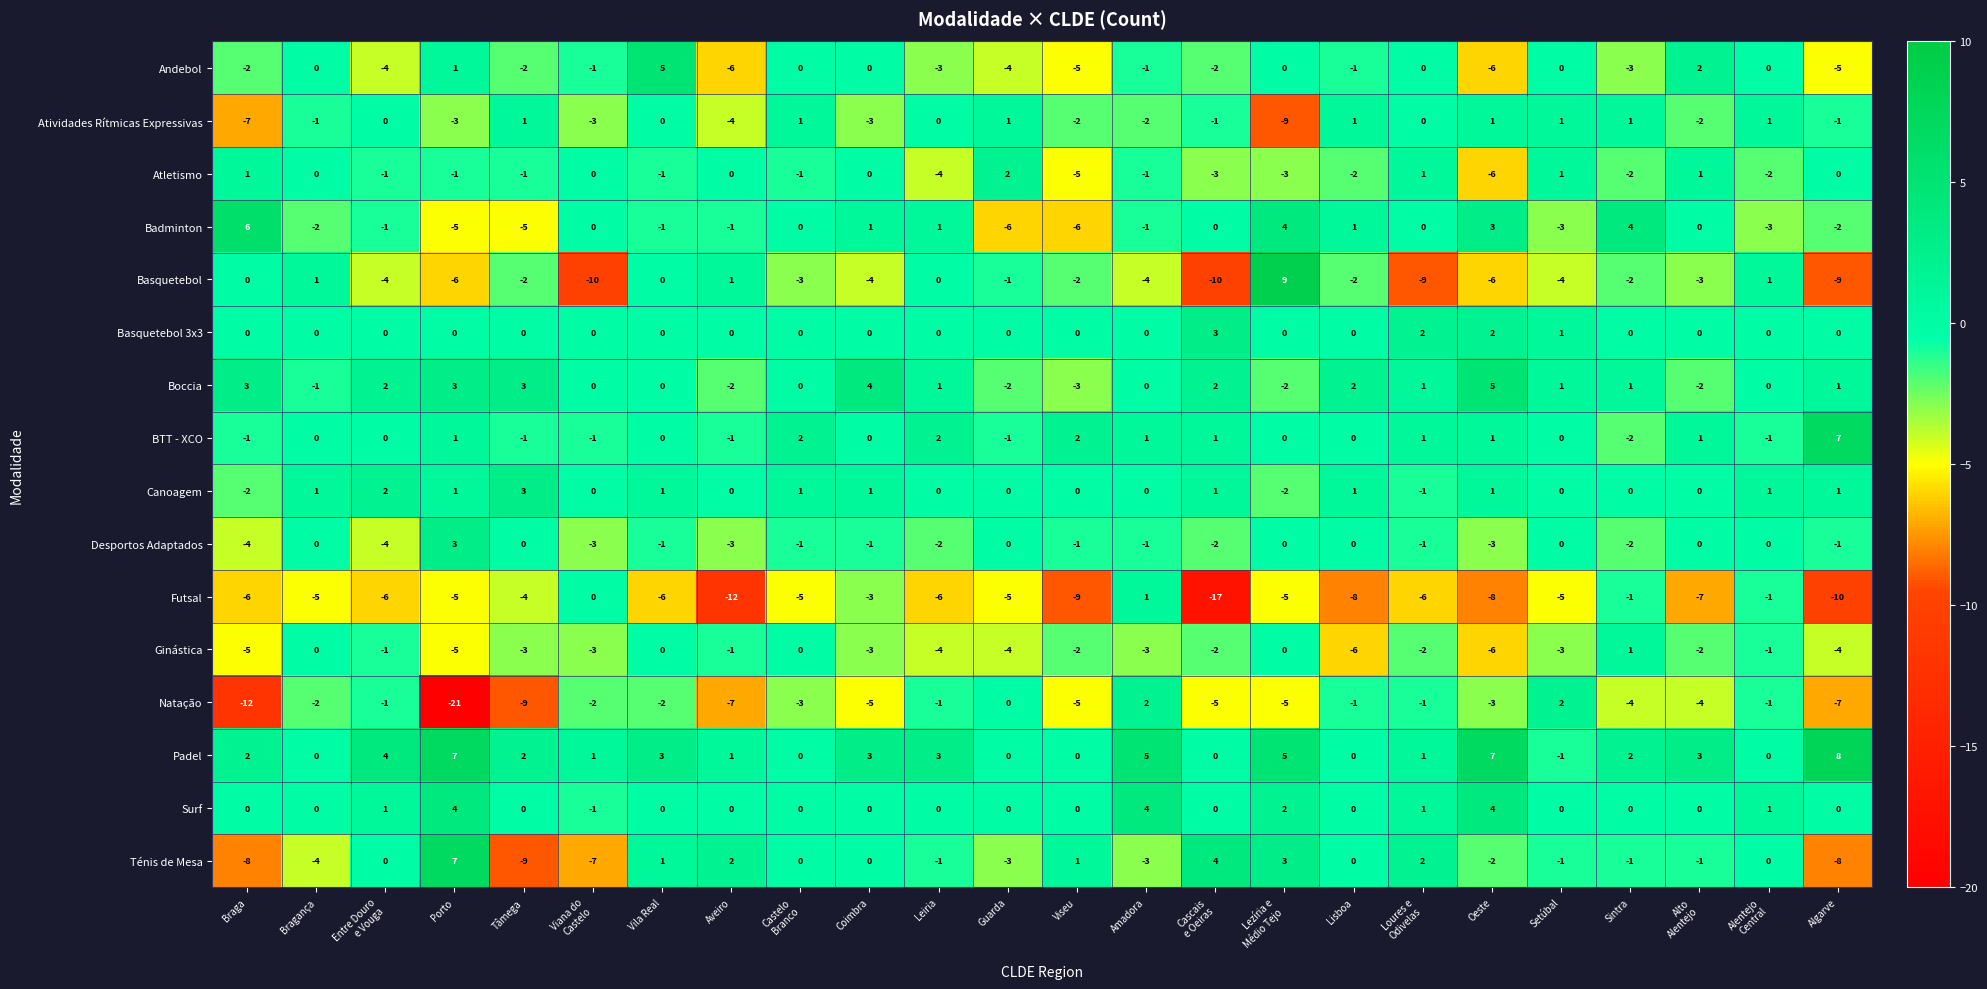

Where is Atividades Rítmicas Expressivas nearest to the value -4?

Aveiro